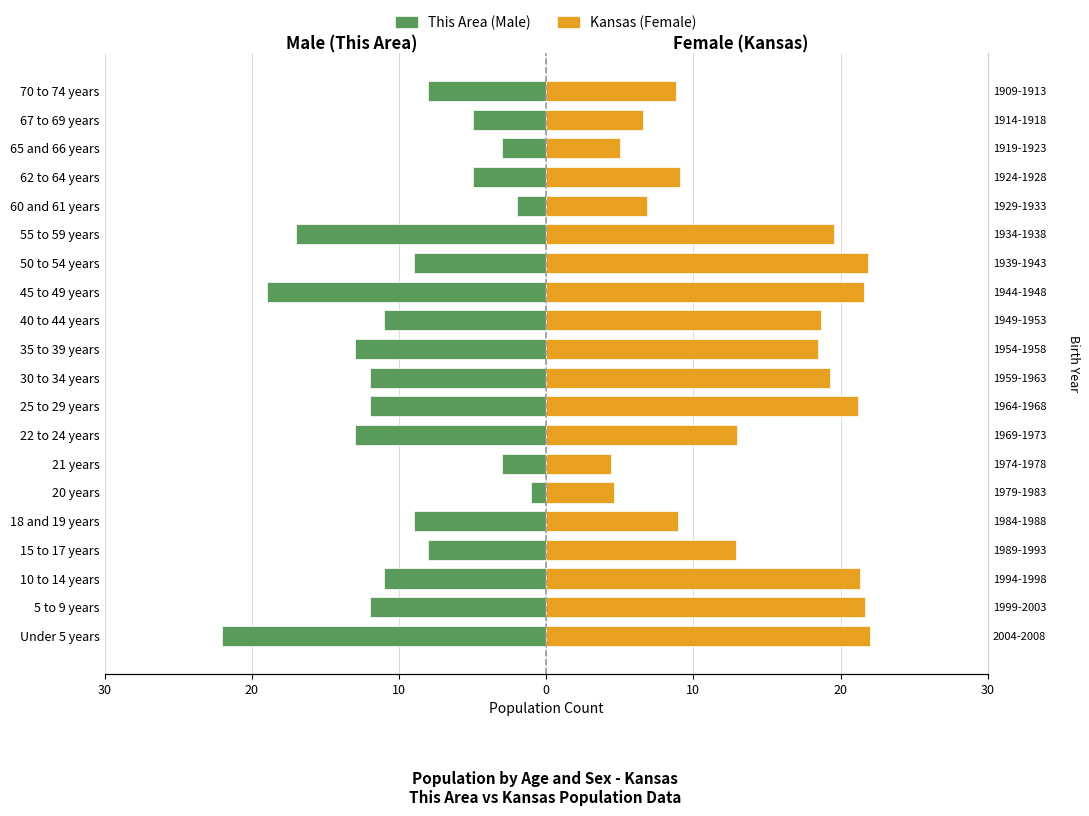

Which series has the largest total across all categories?

Kansas (Female)